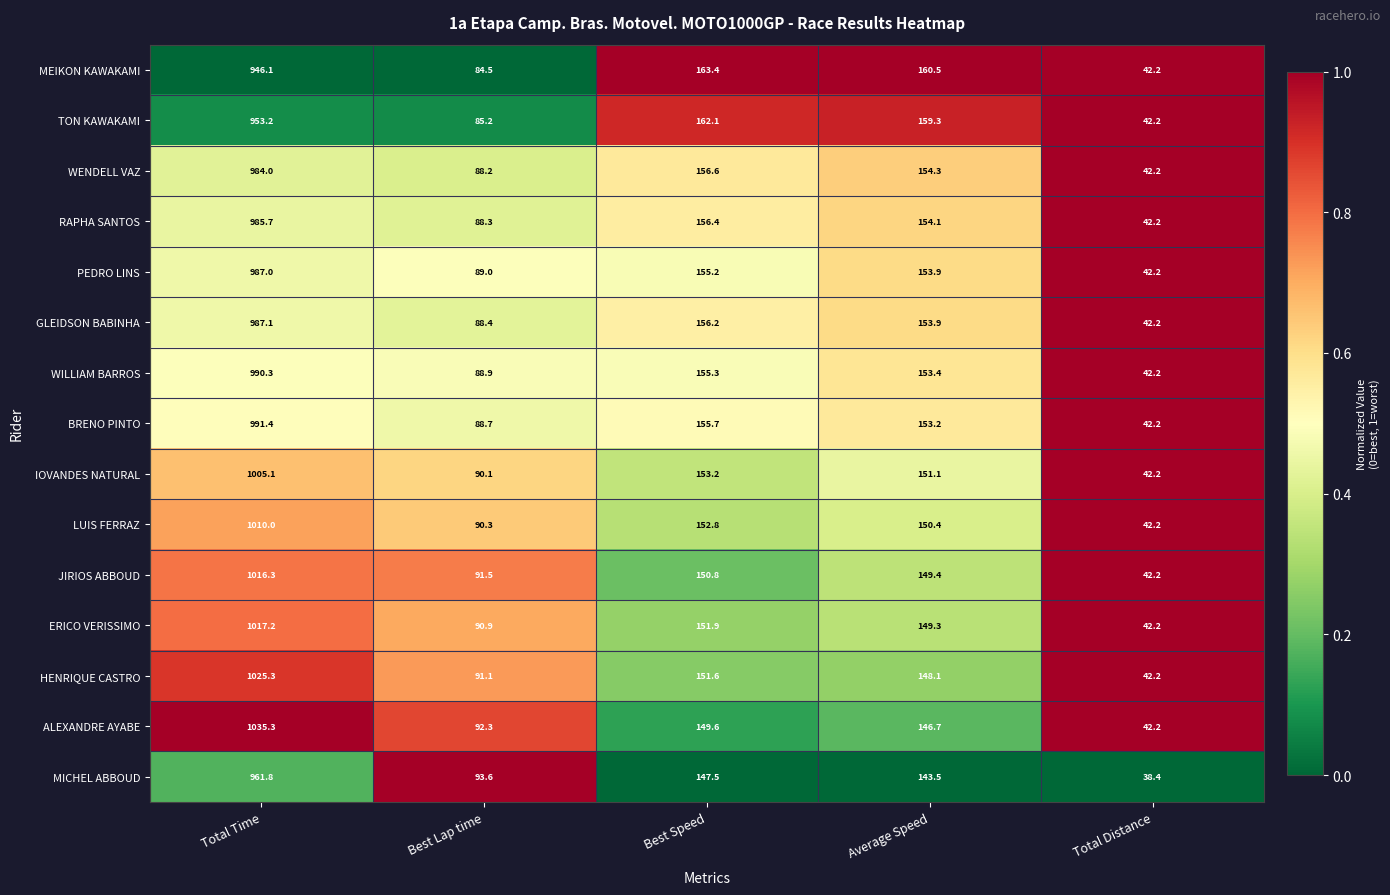

Rank the series by their maximum value, from lowest to highest.

MEIKON KAWAKAMI, TON KAWAKAMI, MICHEL ABBOUD, WENDELL VAZ, RAPHA SANTOS, PEDRO LINS, GLEIDSON BABINHA, WILLIAM BARROS, BRENO PINTO, IOVANDES NATURAL, LUIS FERRAZ, JIRIOS ABBOUD, ERICO VERISSIMO, HENRIQUE CASTRO, ALEXANDRE AYABE